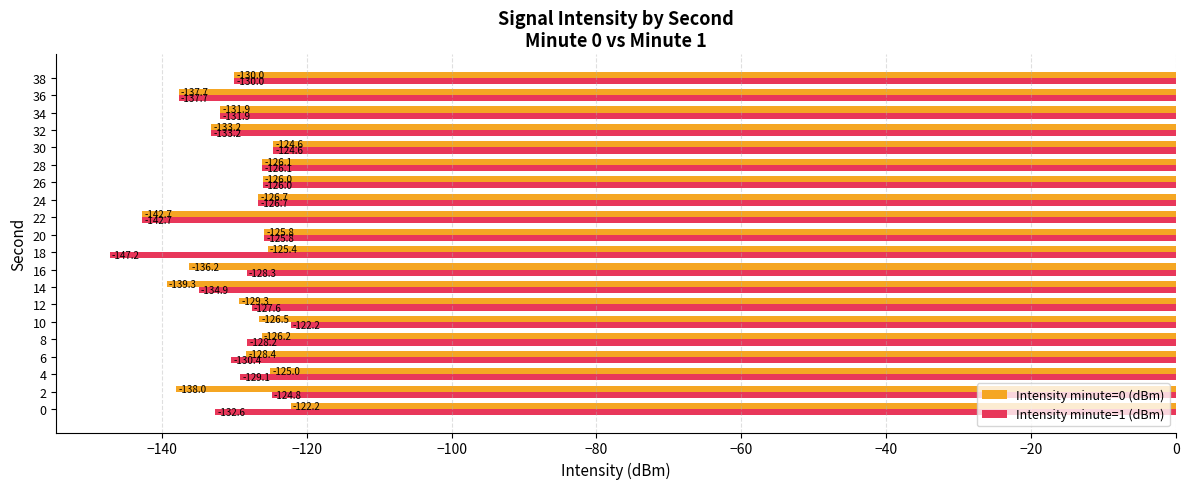

At which category is the sum across all series the highest?

10